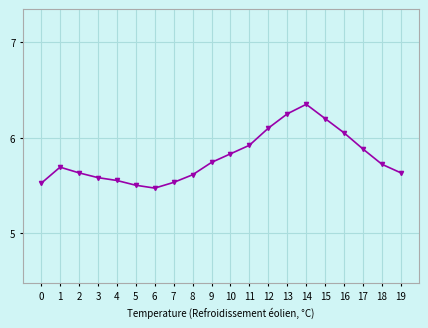

At which category does the chart reach its peak across all series?

14